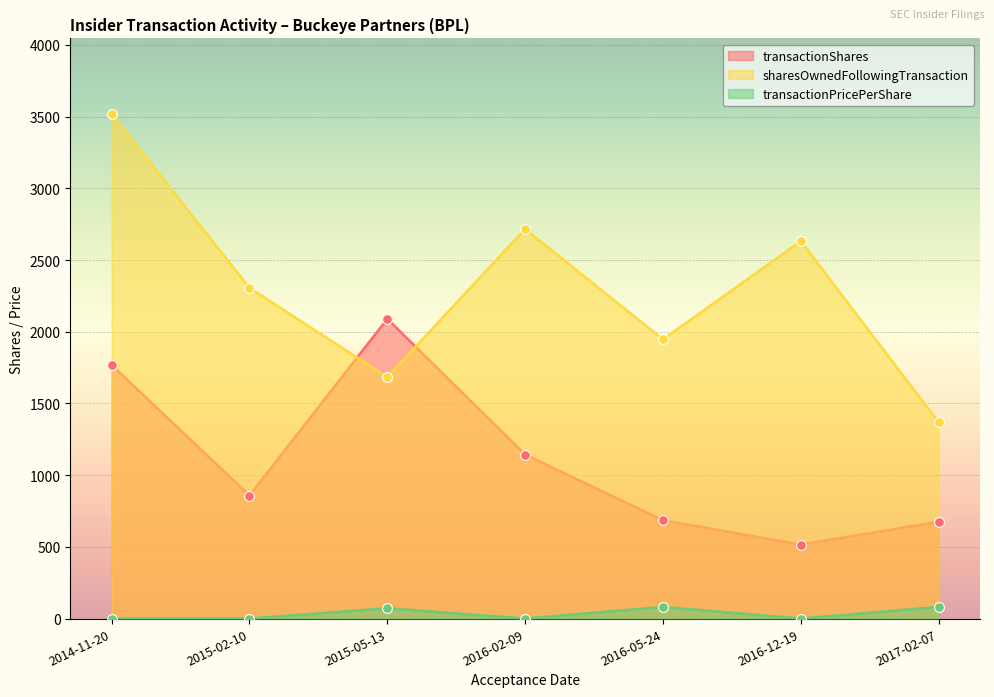

What are all the series names shown in the legend?

transactionShares, sharesOwnedFollowingTransaction, transactionPricePerShare